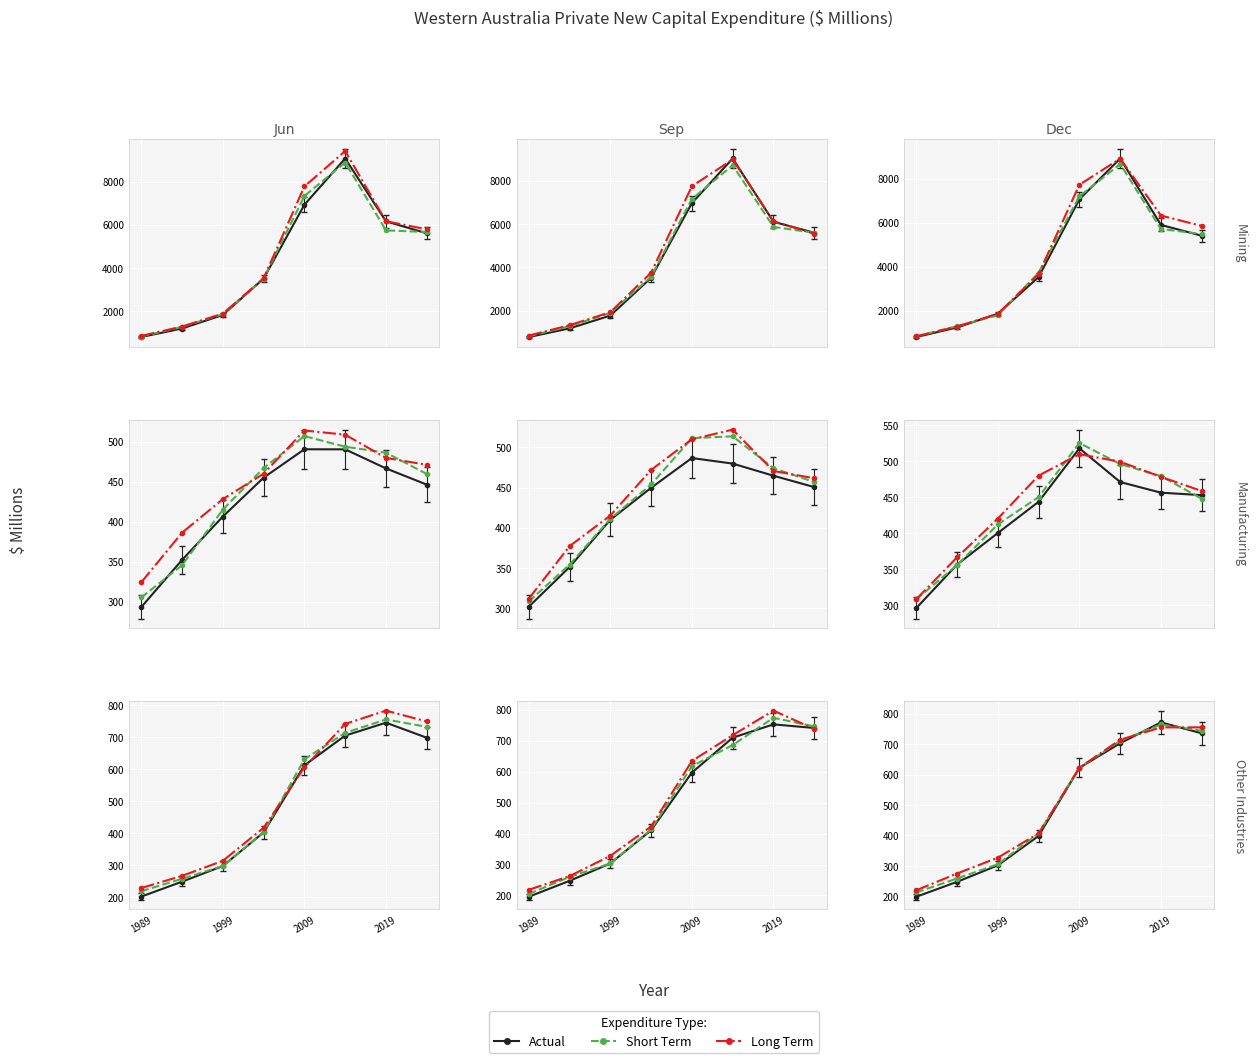

At which category does Short Term reach its first local peak?

6